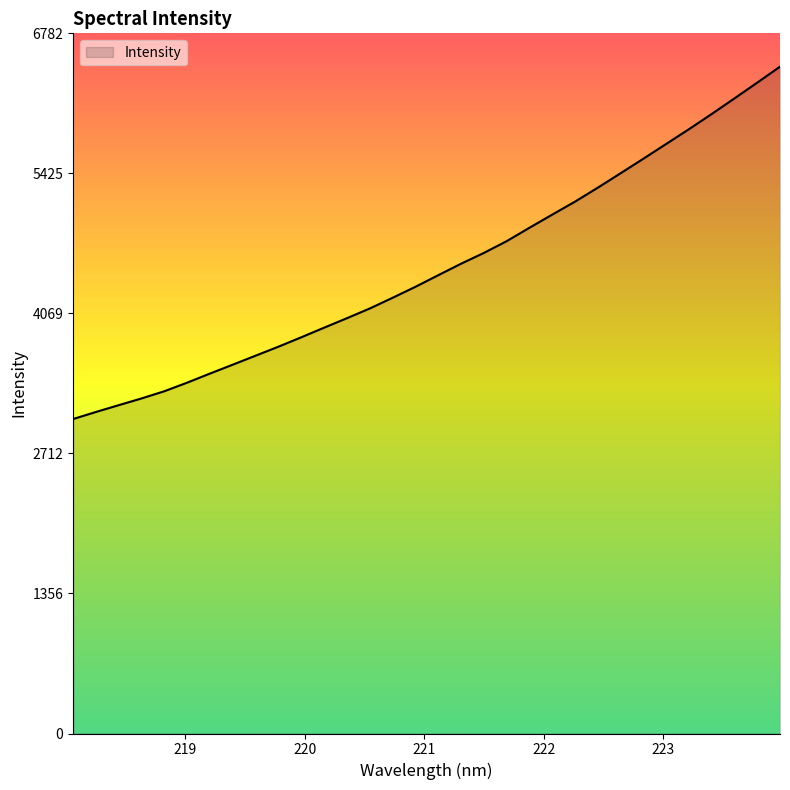

What is the smallest value displayed?

3046.3